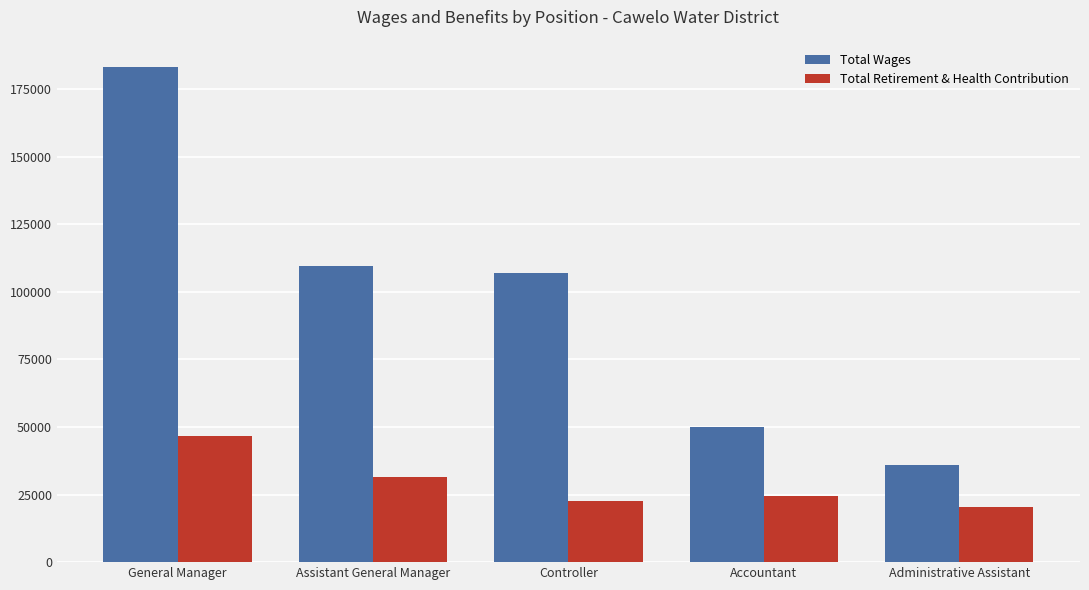

Which label corresponds to the smallest value in the chart?

Administrative Assistant